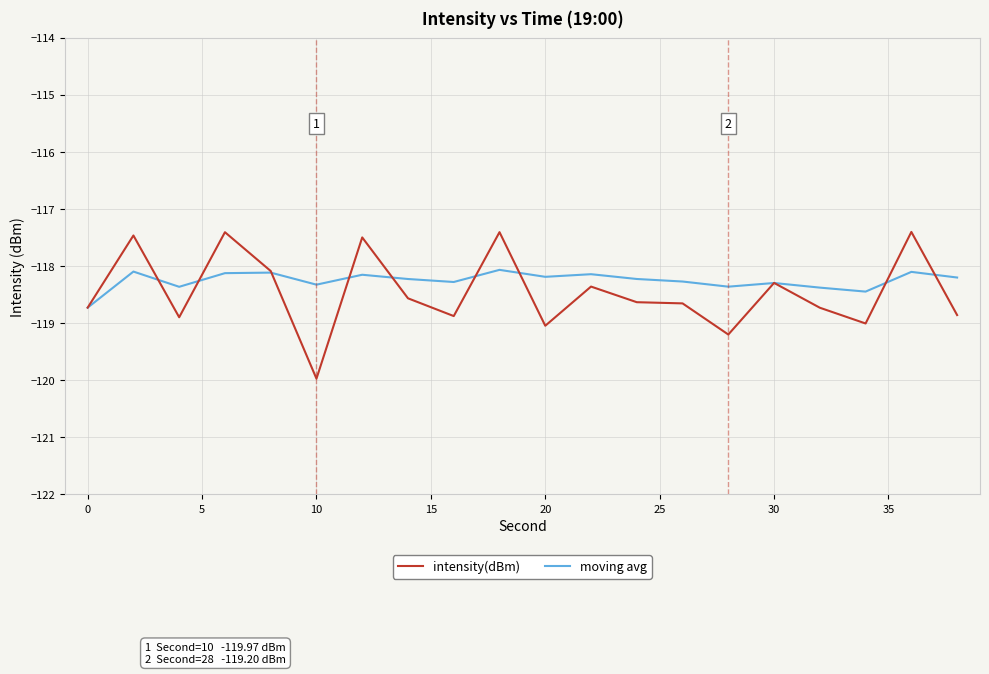

True or false: intensity(dBm) and moving avg cross at least once.

True